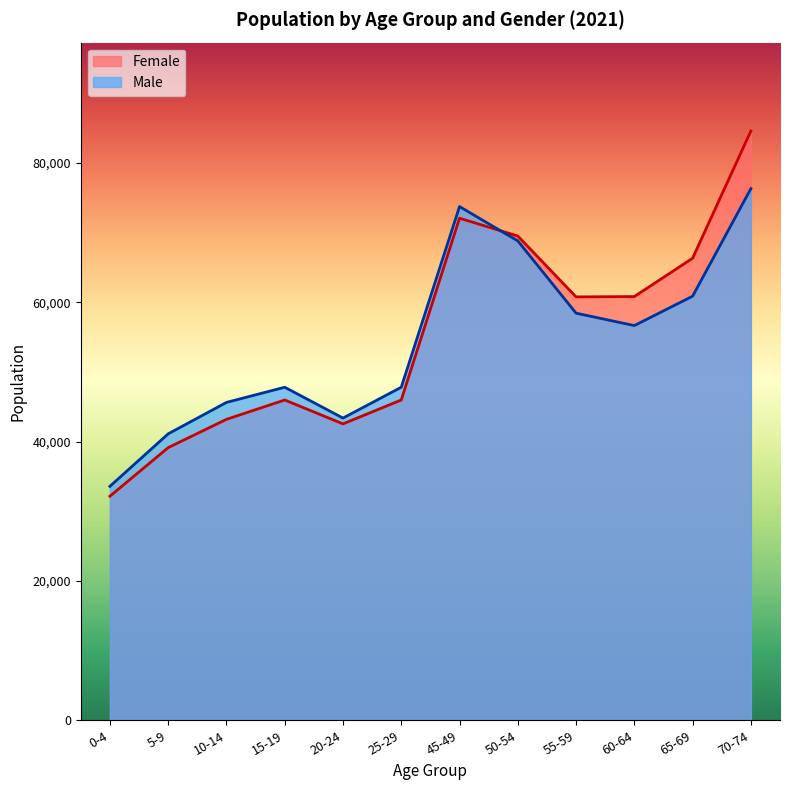

What is the greatest value displayed?

84609